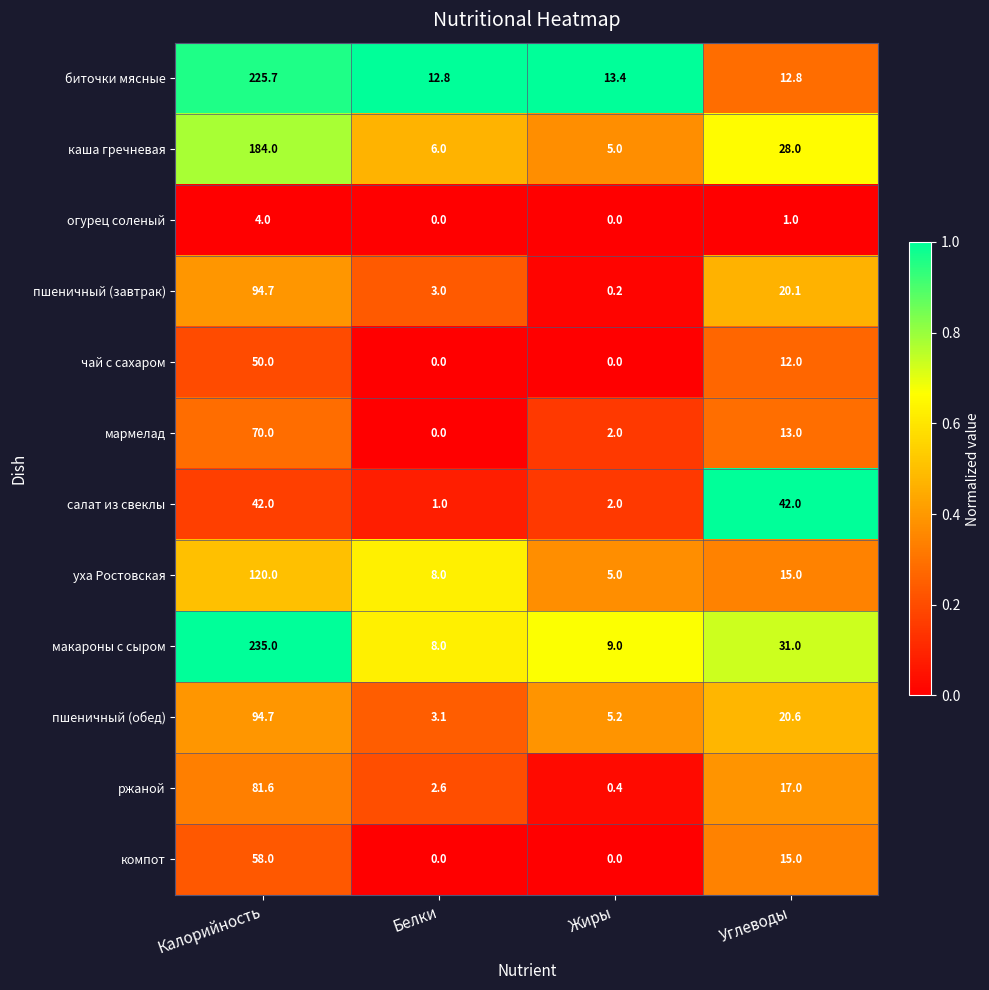

What is the average value of the чай с сахаром series?

15.5